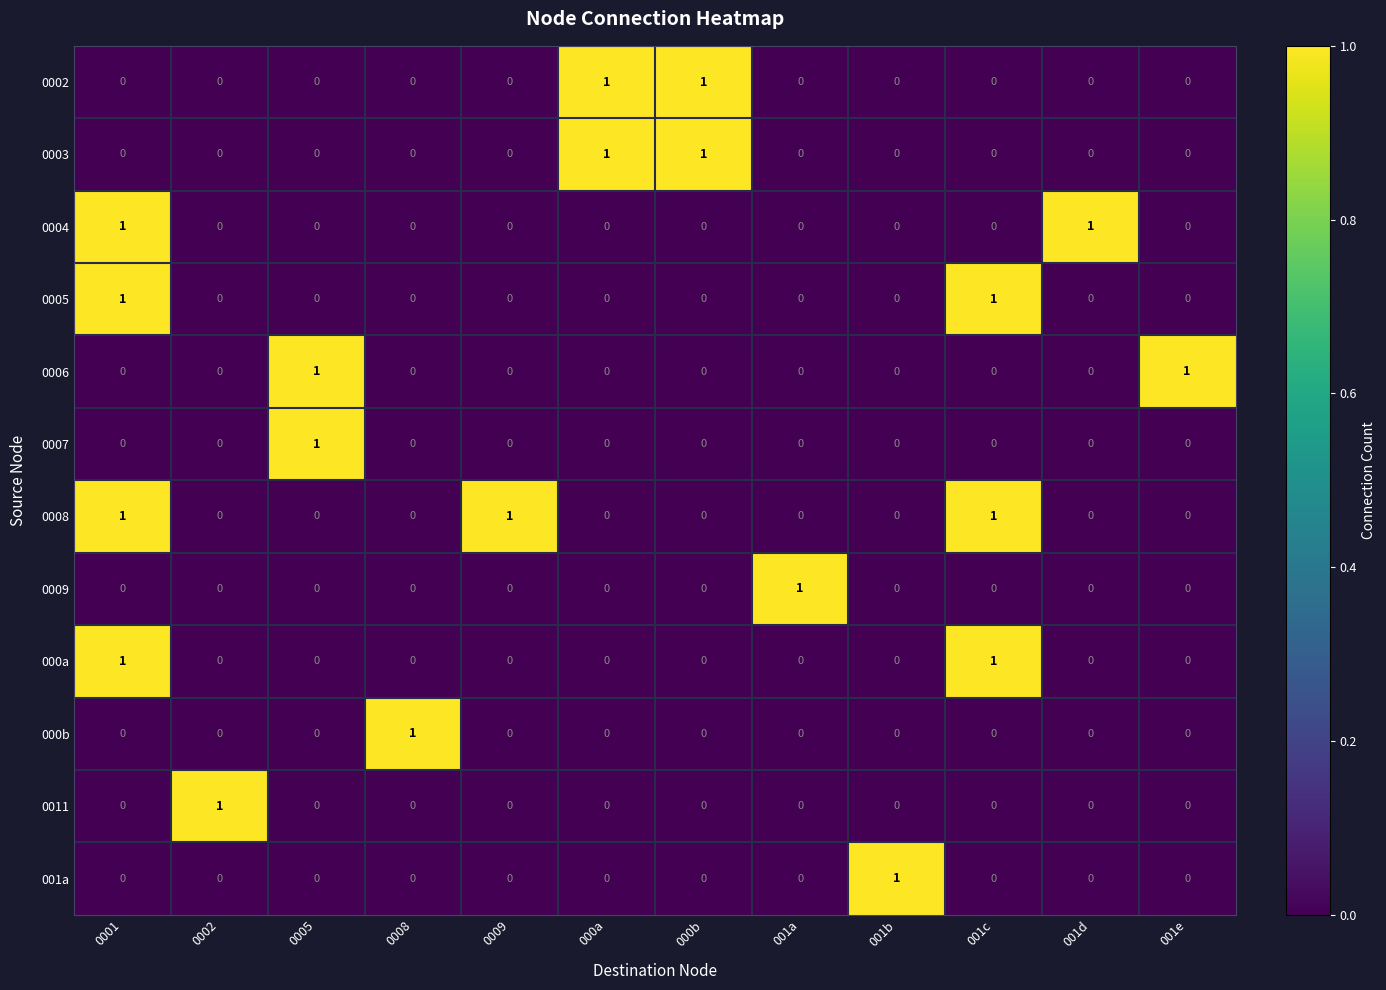

At how many categories does at least one series exceed 0?

12